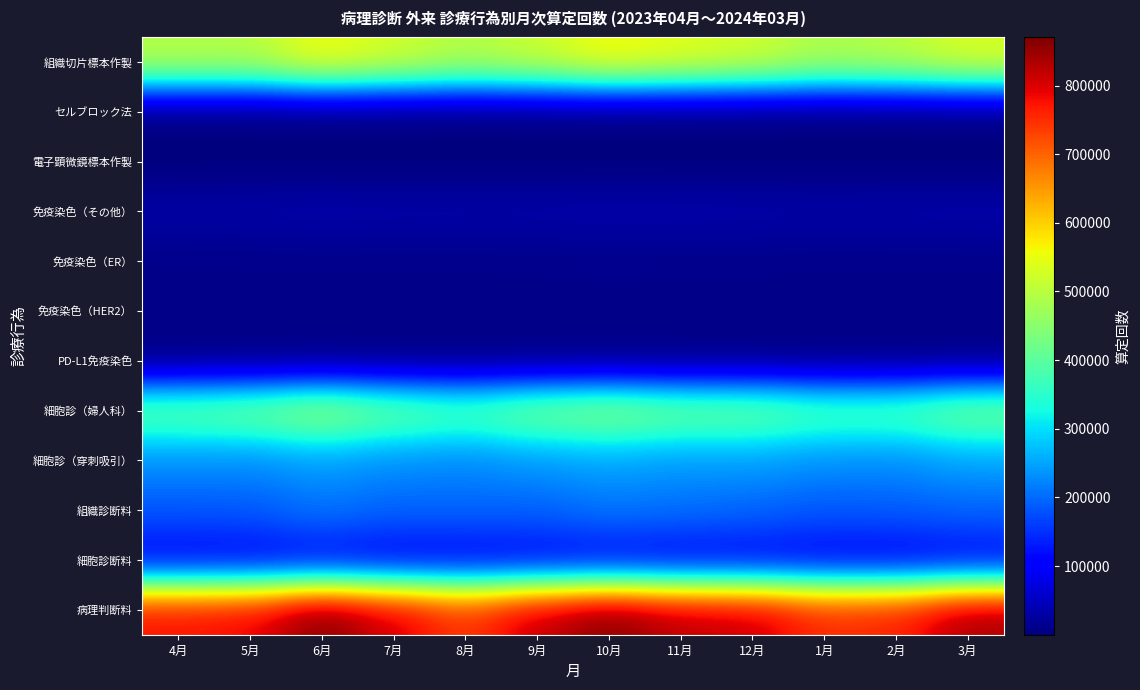

Reading left to right, transcribe all the data shown in this chart.

組織切片標本作製: 4月=498632	5月=496604	6月=560019	7月=528413	8月=494554	9月=519367	10月=563441	11月=543972	12月=525731	1月=488381	2月=501469	3月=536480
セルブロック法: 4月=428	5月=437	6月=457	7月=384	8月=413	9月=394	10月=443	11月=407	12月=466	1月=429	2月=431	3月=475
電子顕微鏡標本作製: 4月=61	5月=65	6月=55	7月=62	8月=66	9月=53	10月=62	11月=56	12月=71	1月=65	2月=58	3月=58
免疫染色（その他）: 4月=30531	5月=31964	6月=34676	7月=33394	8月=33221	9月=33112	10月=35583	11月=34387	12月=34047	1月=31786	2月=32943	3月=33947
免疫染色（ER）: 4月=8826	5月=9075	6月=9393	7月=9268	8月=9428	9月=9583	10月=10238	11月=9882	12月=10029	1月=9094	2月=9234	3月=9420
免疫染色（HER2）: 4月=8544	5月=9395	6月=9587	7月=9276	8月=9494	9月=9500	10月=10048	11月=9563	12月=9654	1月=8940	2月=9079	3月=9325
PD-L1免疫染色: 4月=4205	5月=4273	6月=4708	7月=4442	8月=4543	9月=4298	10月=4691	11月=4470	12月=4636	1月=4208	2月=4359	3月=4516
細胞診（婦人科）: 4月=406692	5月=424192	6月=469855	7月=418438	8月=387486	9月=432419	10月=453479	11月=423245	12月=420541	1月=384795	2月=385991	3月=432128
細胞診（穿刺吸引）: 4月=232228	5月=228966	6月=243619	7月=231147	8月=225868	9月=239043	10月=249622	11月=240221	12月=243588	1月=232098	2月=229187	3月=248590
組織診断料: 4月=184571	5月=186665	6月=210230	7月=195537	8月=196916	9月=194470	10月=210731	11月=205477	12月=197442	1月=185947	2月=189135	3月=196882
細胞診断料: 4月=96970	5月=97053	6月=103516	7月=95268	8月=96687	9月=98820	10月=102637	11月=98329	12月=100086	1月=95862	2月=93610	3月=100572
病理判断料: 4月=777703	5月=787459	6月=870394	7月=806780	8月=740676	9月=818015	10月=867703	11月=823246	12月=814420	1月=753446	2月=762066	3月=840684